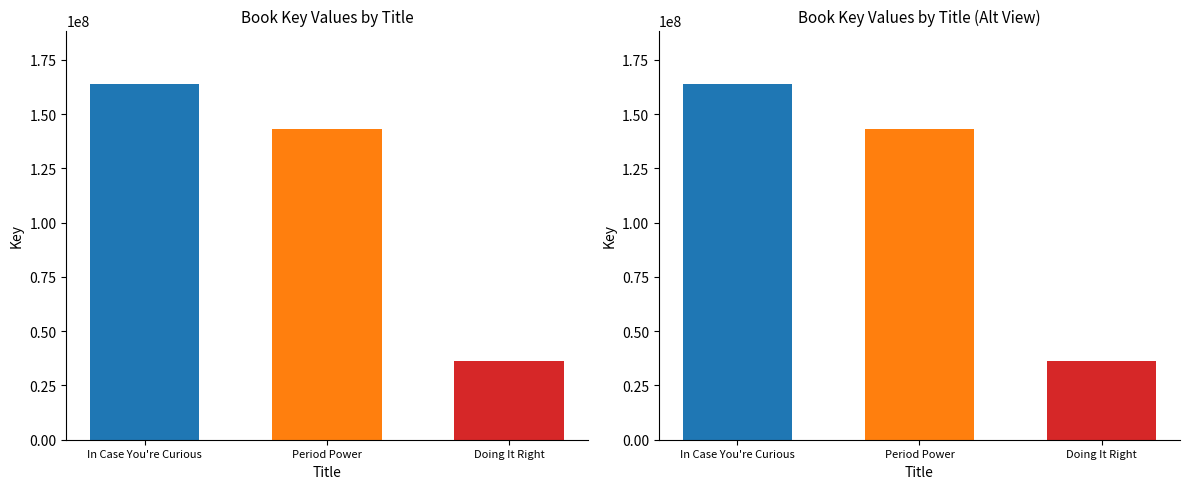

Rank the categories by value from lowest to highest.

Doing It Right, Period Power, In Case You're Curious